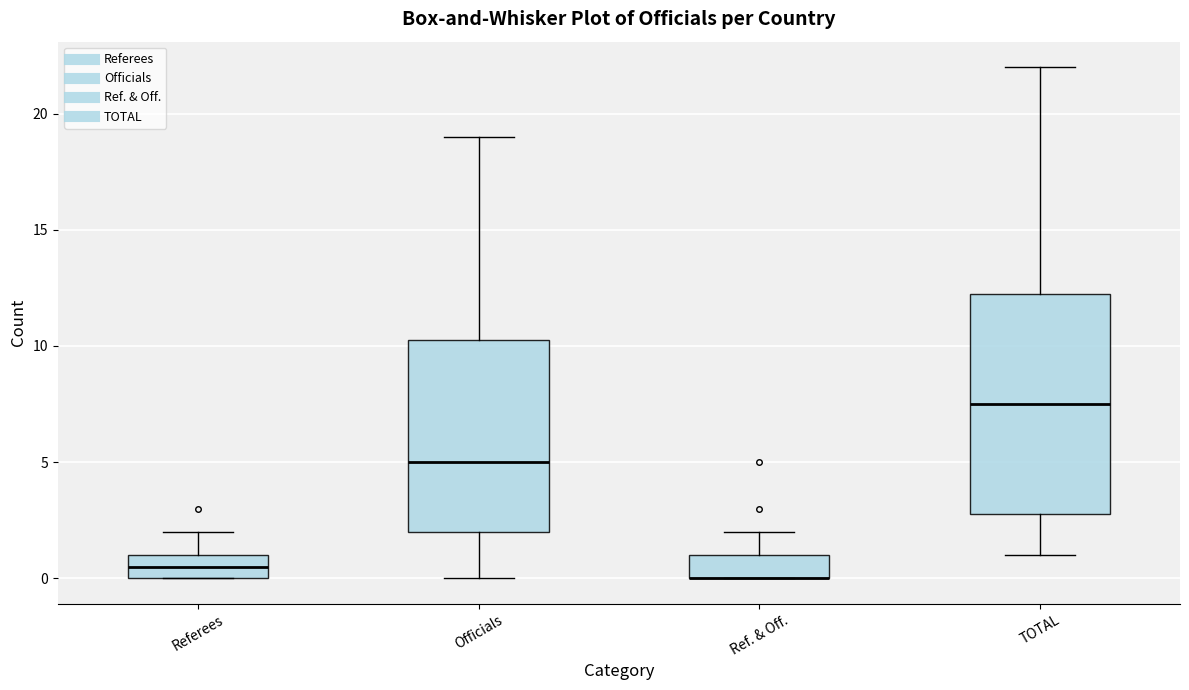

Comparing the boxes themselves (not the whiskers), which one is the tallest?

TOTAL